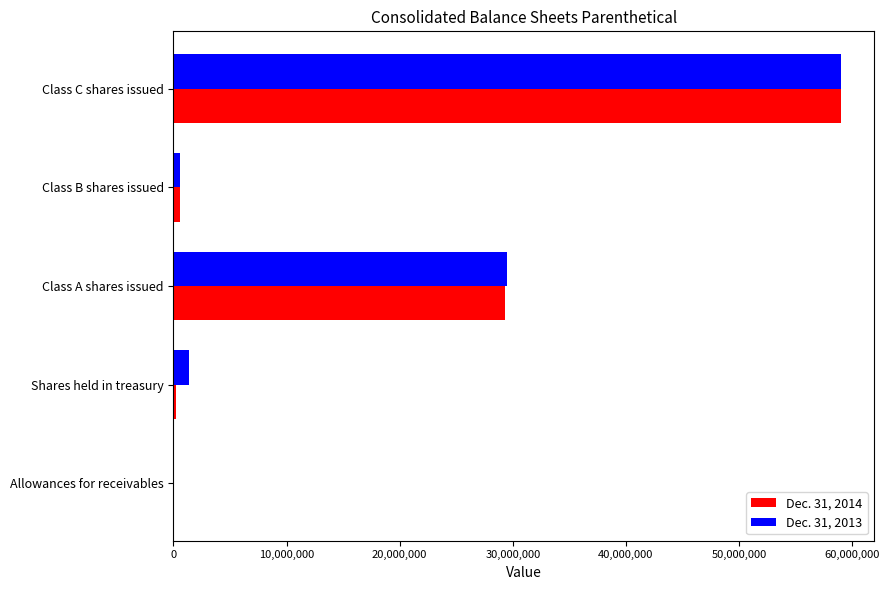

At which category is the sum across all series the highest?

Class C shares issued